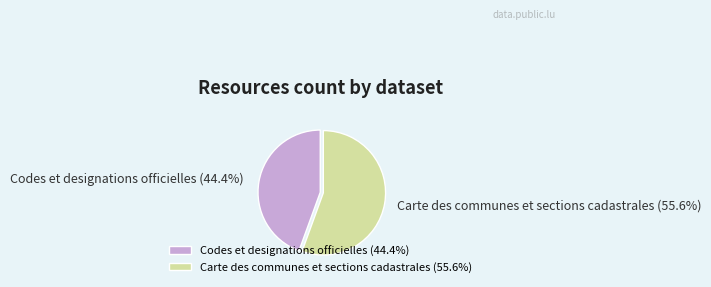

Does Codes et designations officielles represent more than half of the total?

No